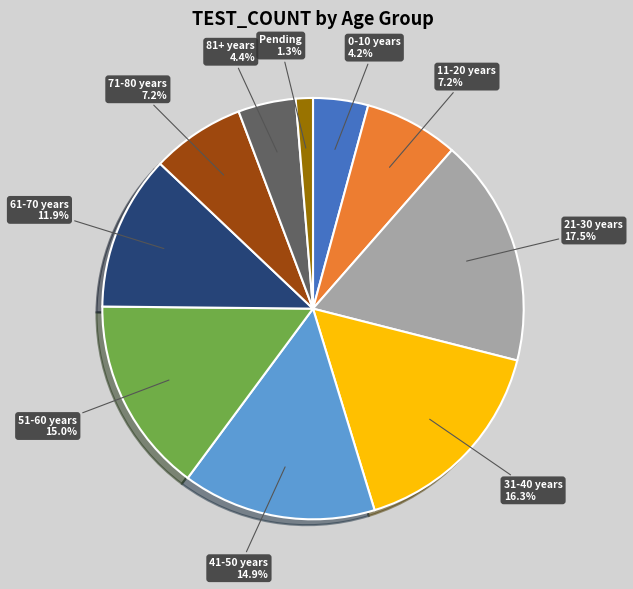

How much of the chart is everything except 81+ years?

95.6%